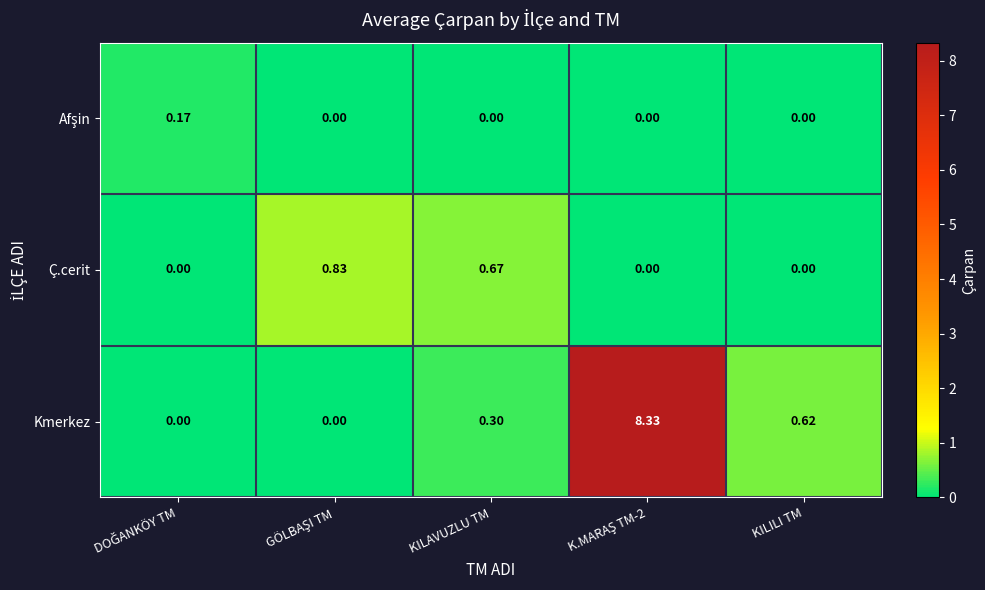

Which series has the largest range (max minus min)?

Kmerkez